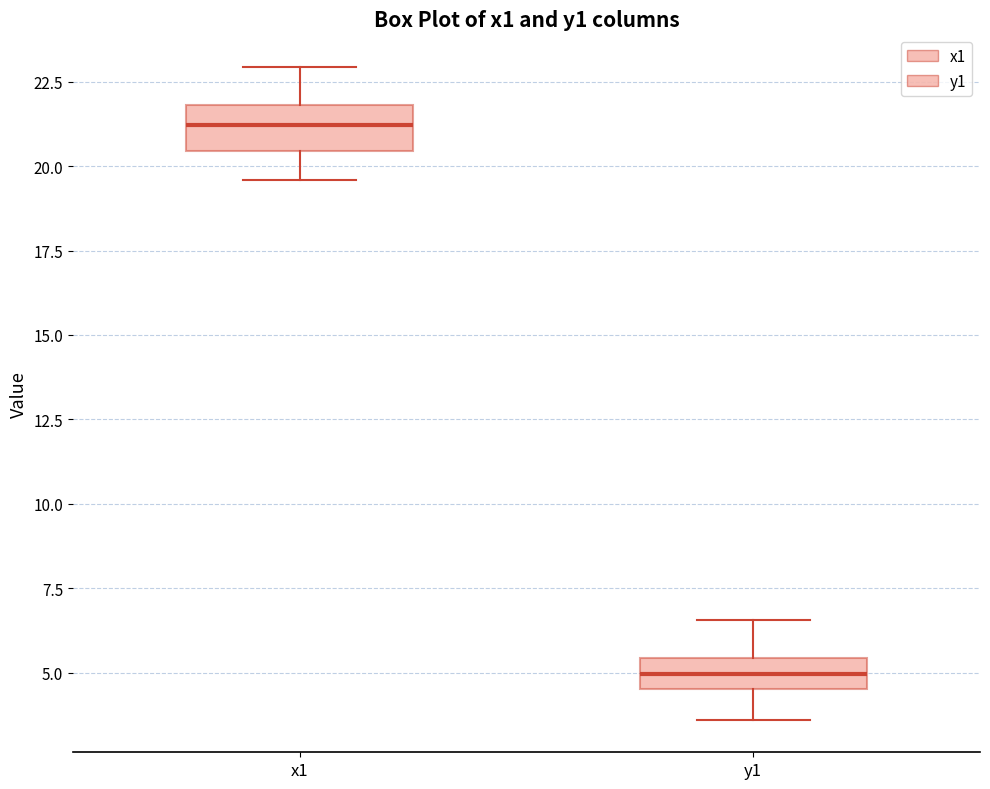

Reading left to right, read every box against the y-axis: the position of its median line, the range the box covers, and the ends of its whiskers. The values are not printed on the chart, so give them approximately, as read against the axis.

x1: median 21.0, box 20.5 to 22.0, whiskers 19.5 to 23.0
y1: median 5.0, box 4.5 to 5.5, whiskers 3.5 to 6.5